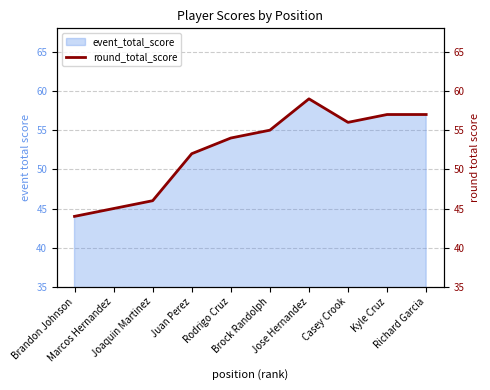

What is the difference between the maximum and minimum values?

15